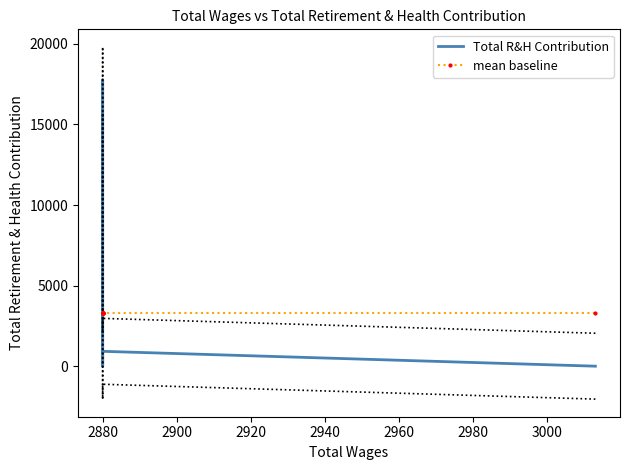

True or false: mean baseline has more than 2 points higher than both neighbors.

False